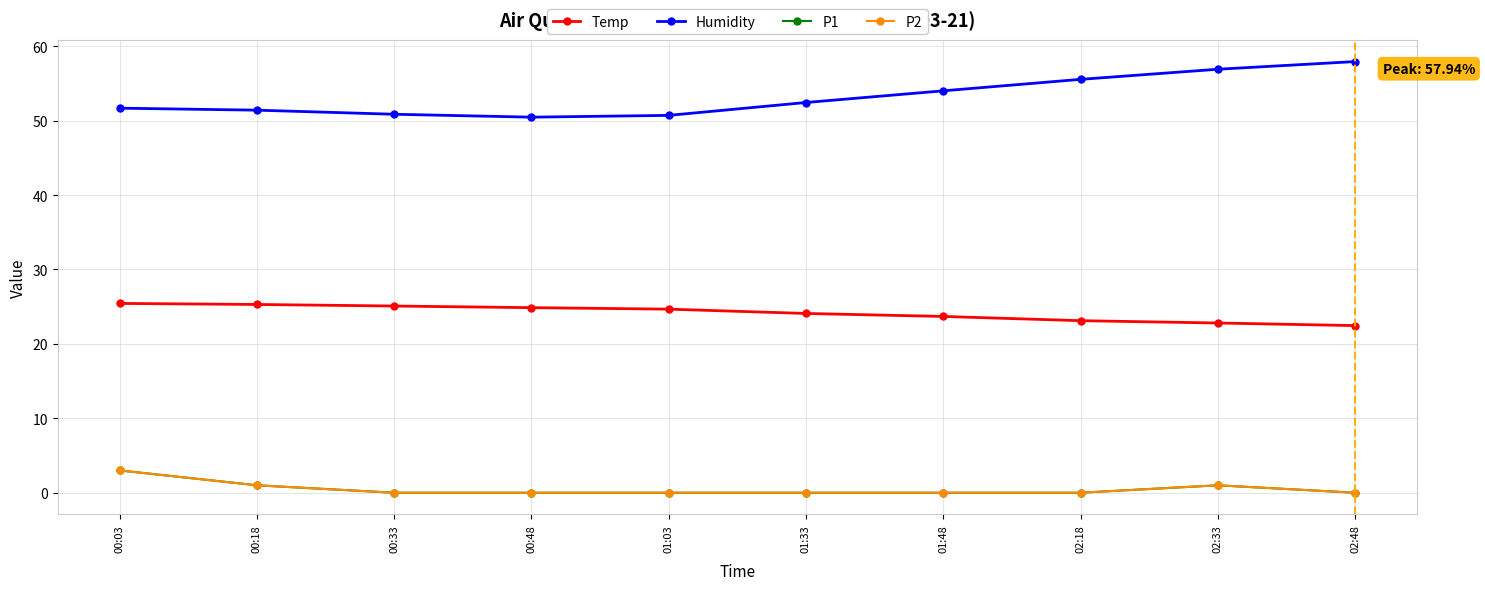

True or false: Temp and Humidity cross at least once.

False